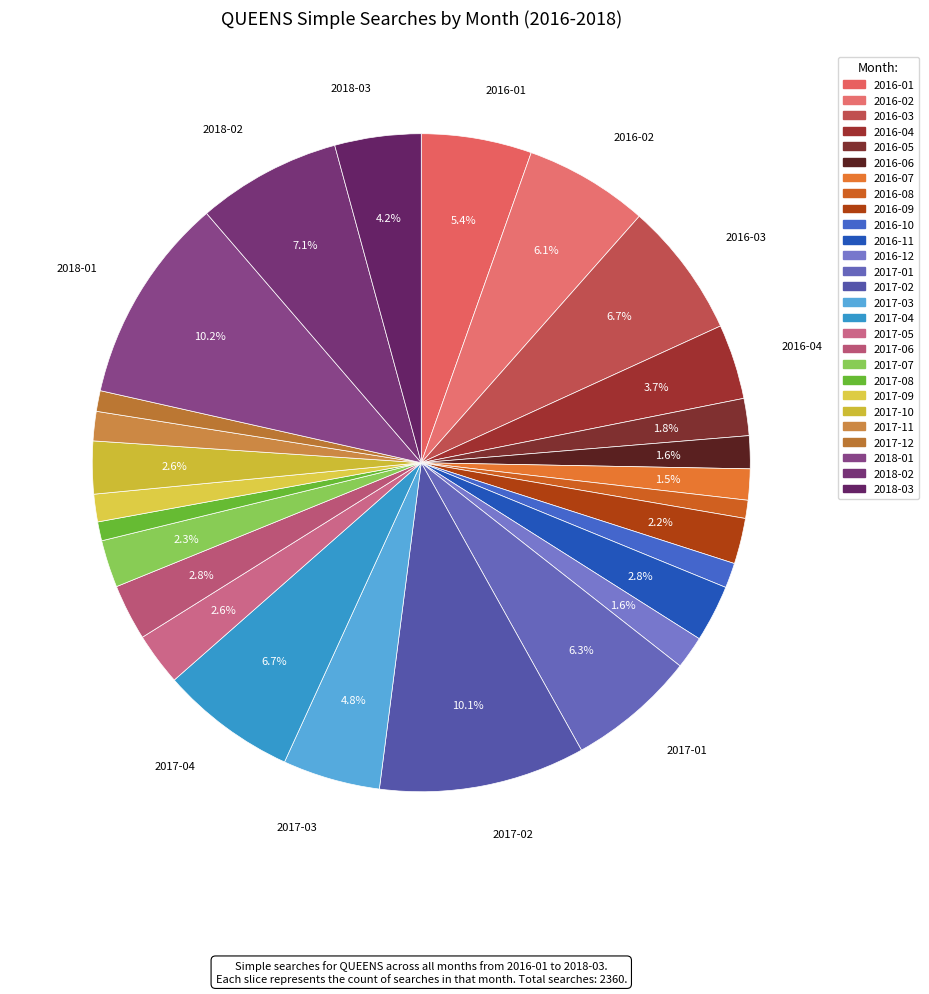

How many slices are in this pie chart?

27